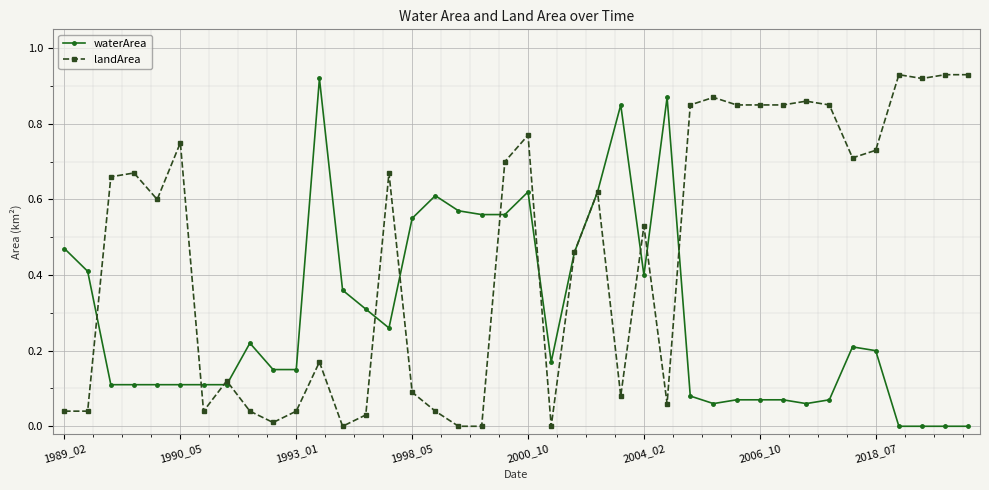

Rank the series by their average value, from highest to lowest.

landArea, waterArea